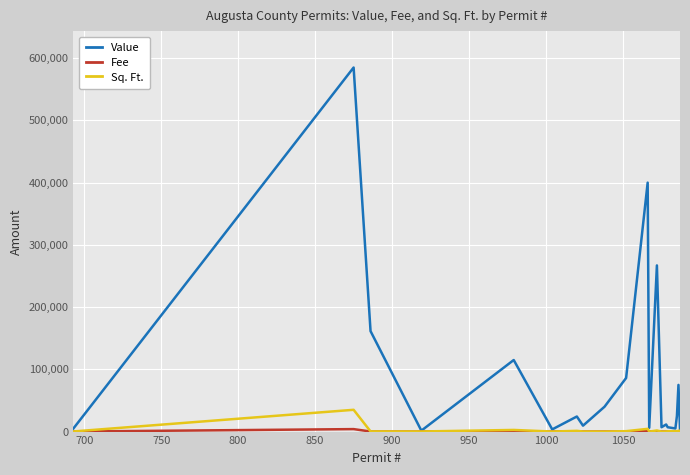

Which series has the largest range (max minus min)?

Value